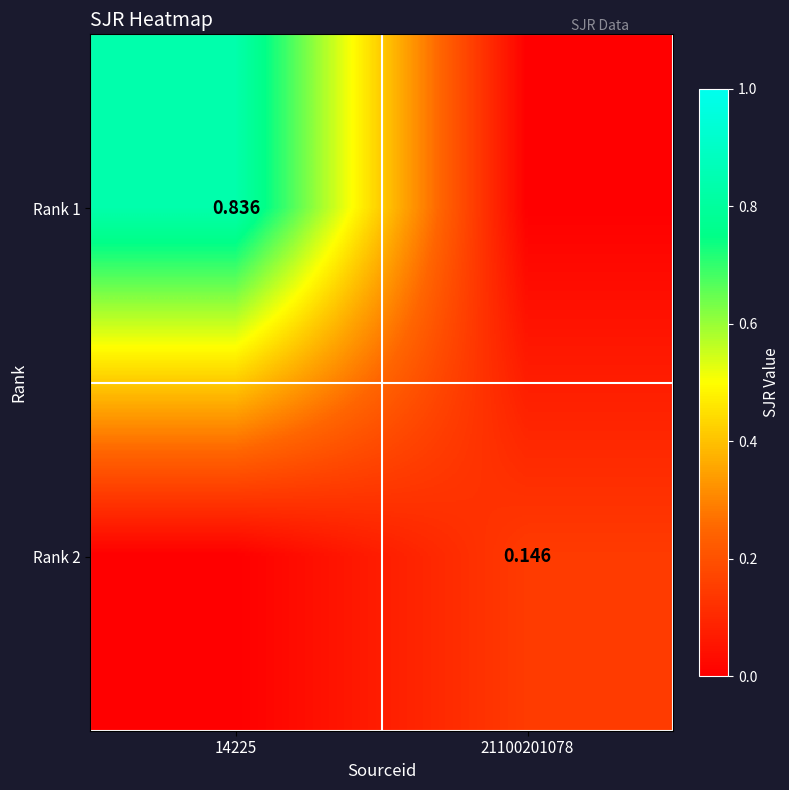

Is the value of Rank 2 at 21100201078 greater than the value of Rank 1 at 14225?

No